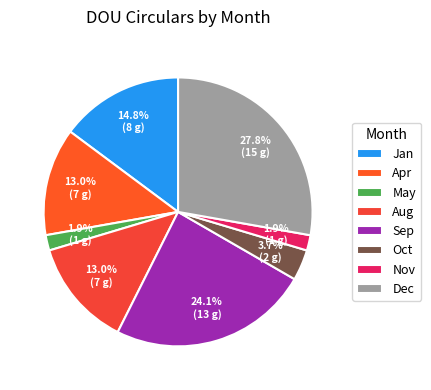

True or false: Oct accounts for 4% of the total.

True